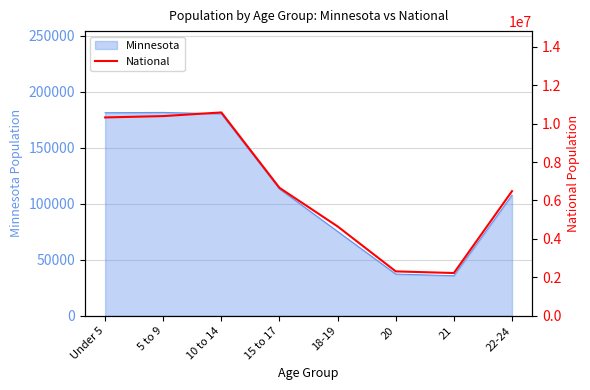

Between 21 and Under 5, which is larger?

Under 5